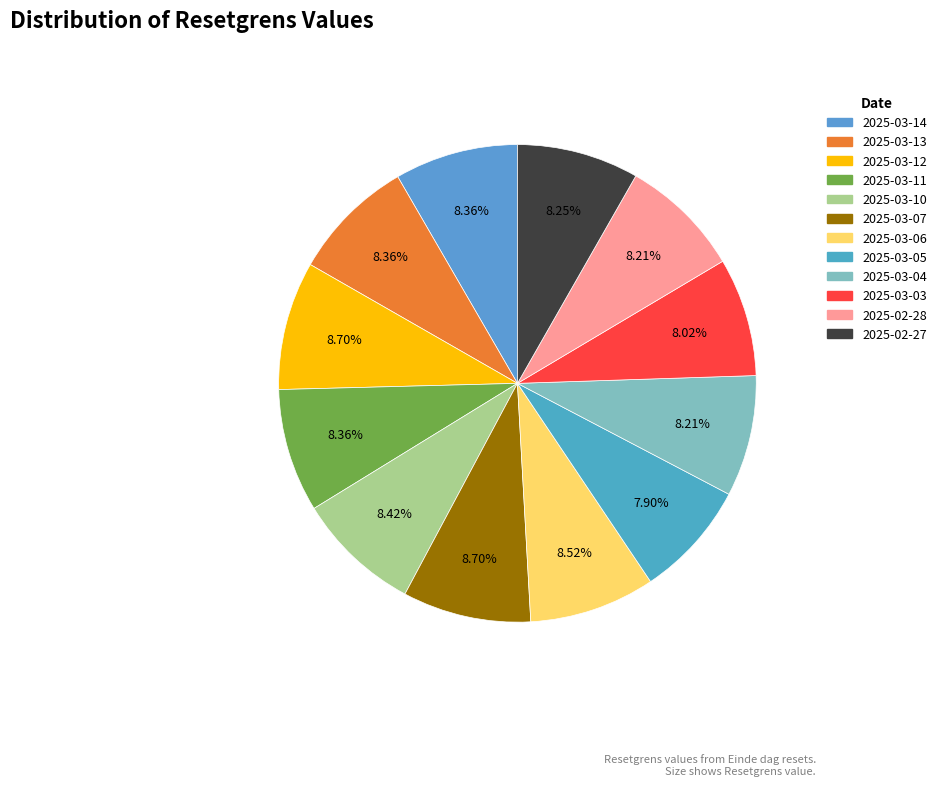

Which category has the biggest portion of the pie?

2025-03-12